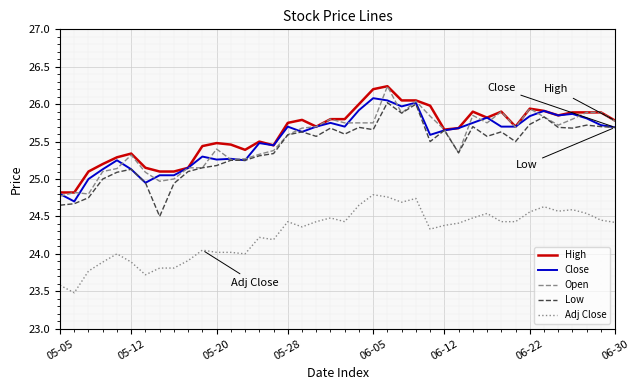

Which series has the largest range (max minus min)?

Low